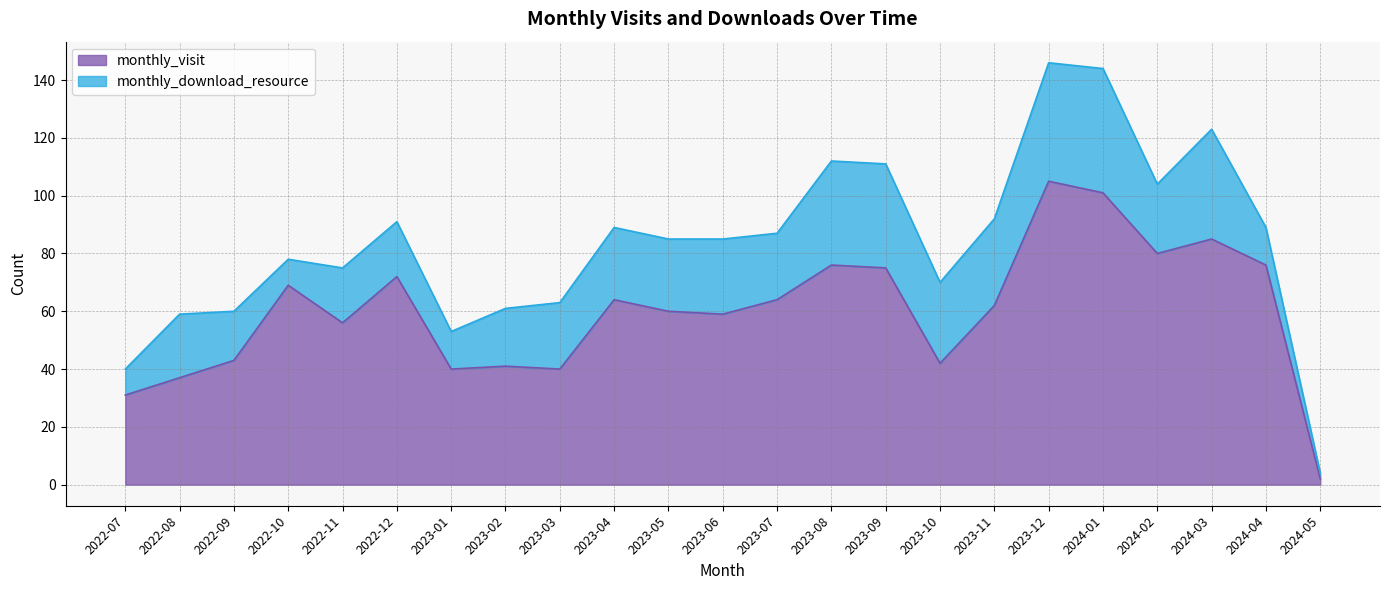

Reading left to right, transcribe all the data shown in this chart.

31	37	43	69	56	72	40	41	40	64	60	59	64	76	75	42	62	105	101	80	85	76	2